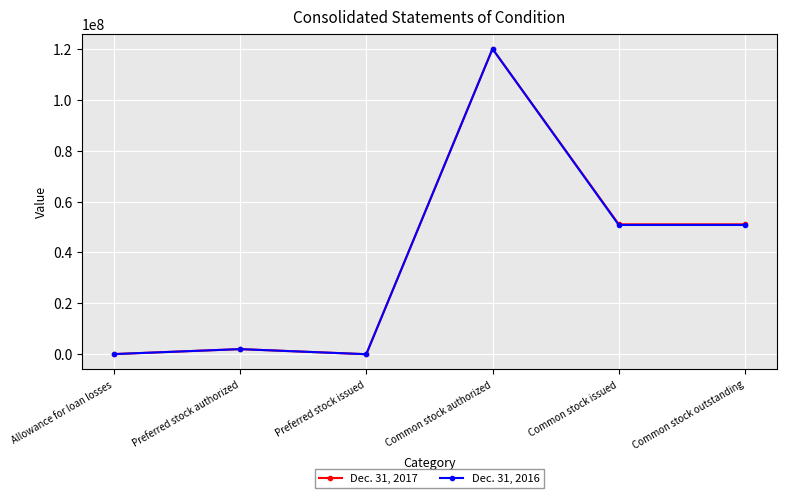

Rank the series by their average value, from lowest to highest.

Dec. 31, 2016, Dec. 31, 2017